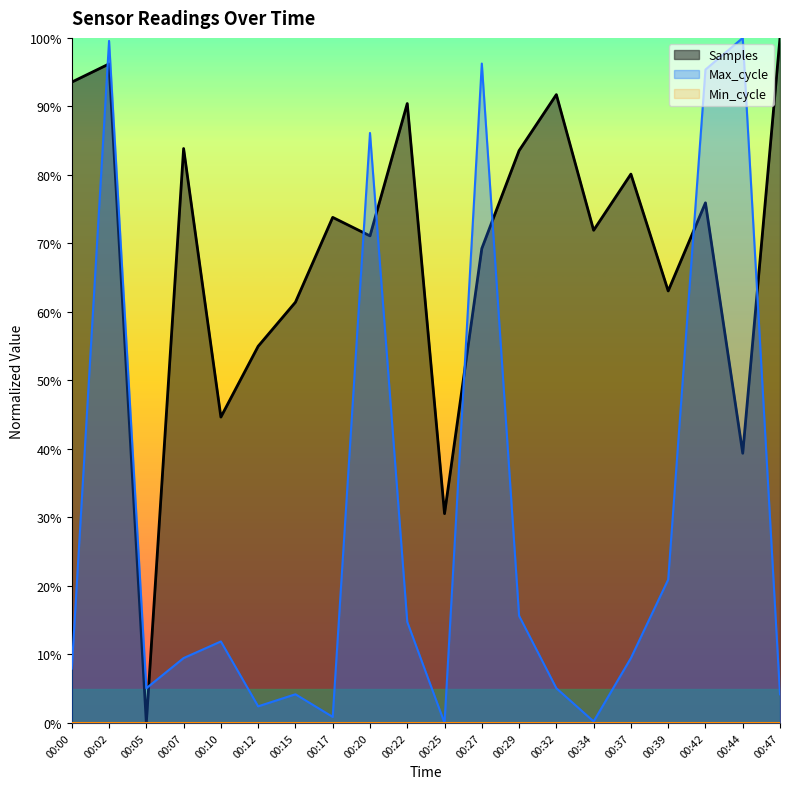

What is the sum of the Max_cycle values at 00:22 and 00:37?

0.2